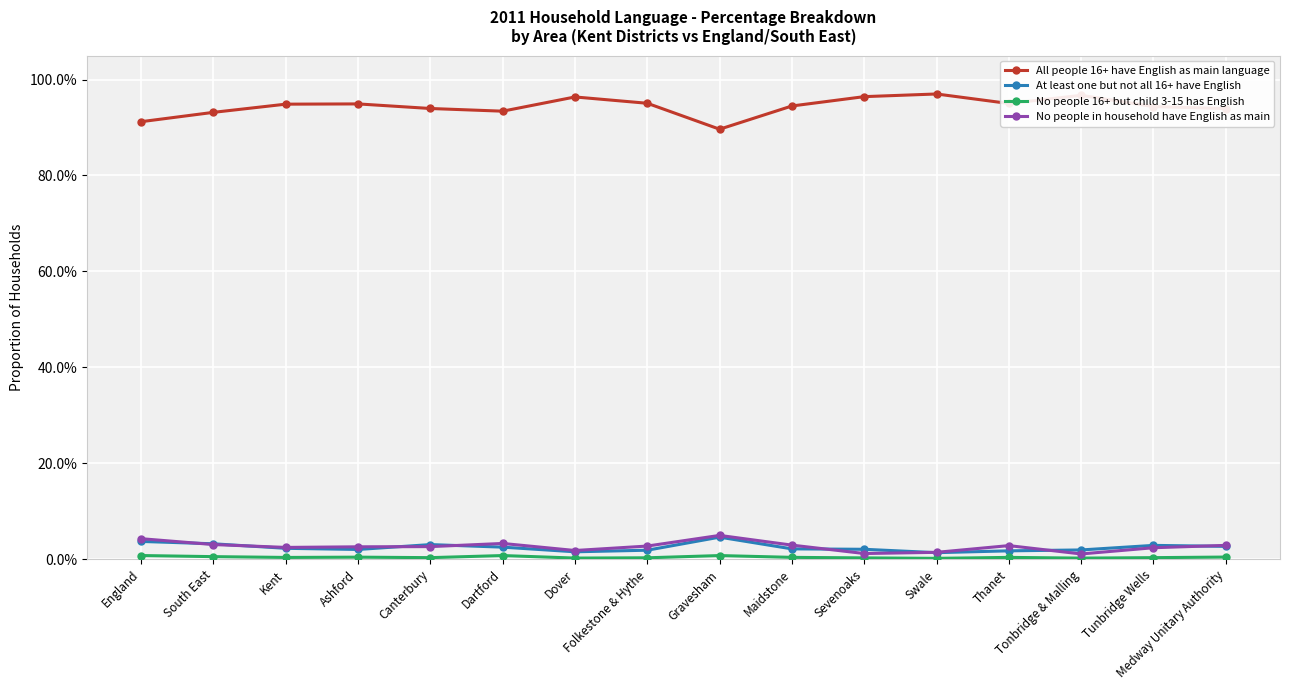

Where is No people in household have English as main nearest to the value 0?

Tonbridge & Malling